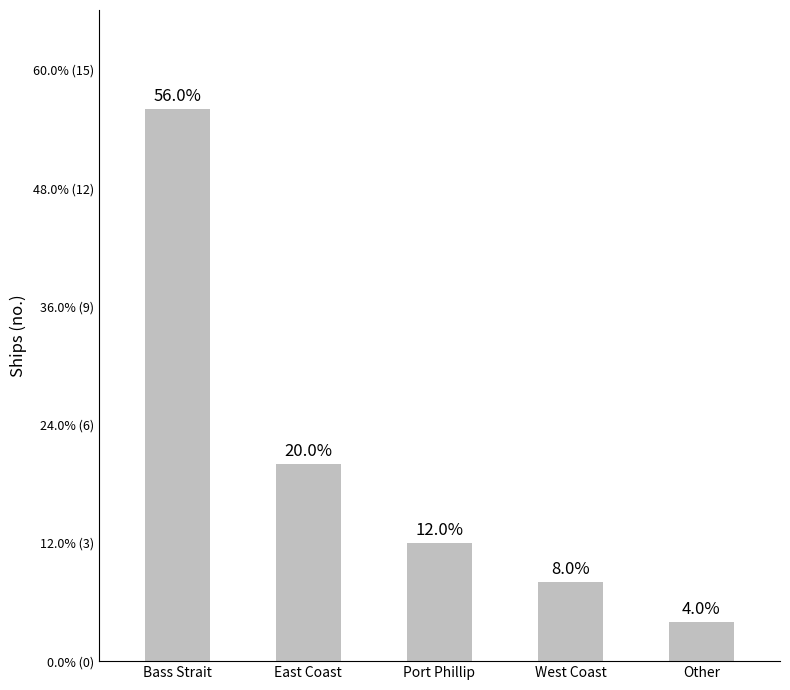

What is the change in value from Bass Strait to East Coast?

-9